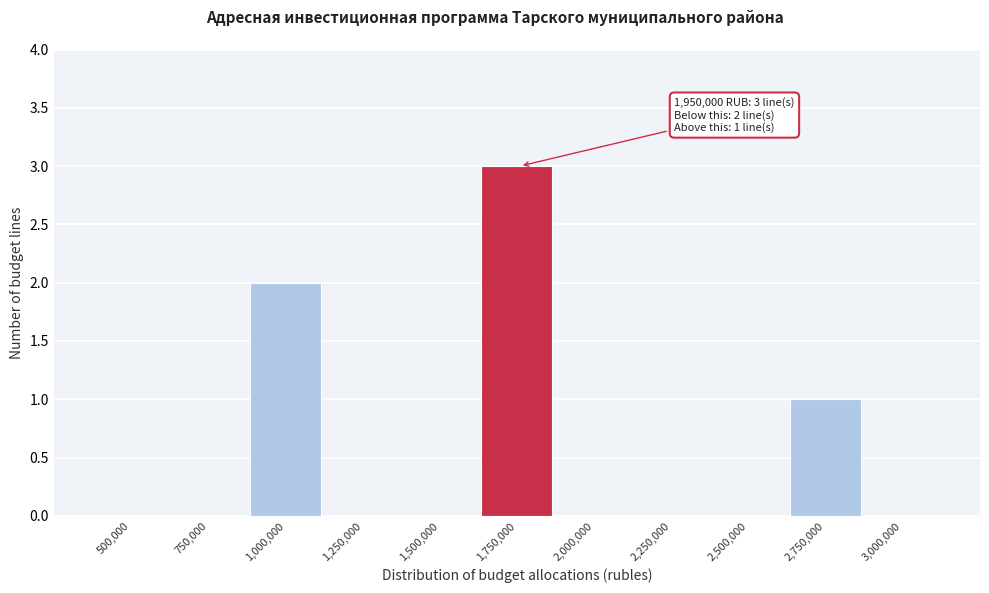

Reading right to left, extract all data points from this chart.

3,000,000=0	2,750,000=1	2,500,000=0	2,250,000=0	2,000,000=0	1,750,000=3	1,500,000=0	1,250,000=0	1,000,000=2	750,000=0	500,000=0